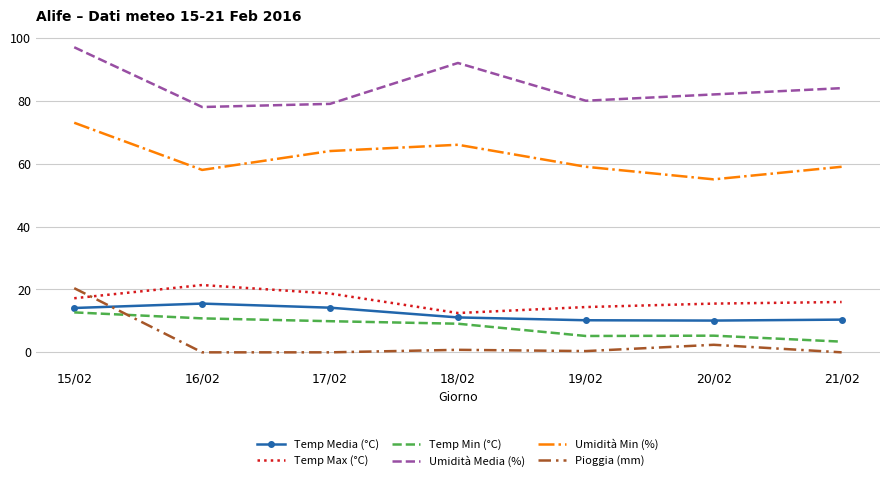

What is the spread (max minus min) of values at 15/02?

84.3